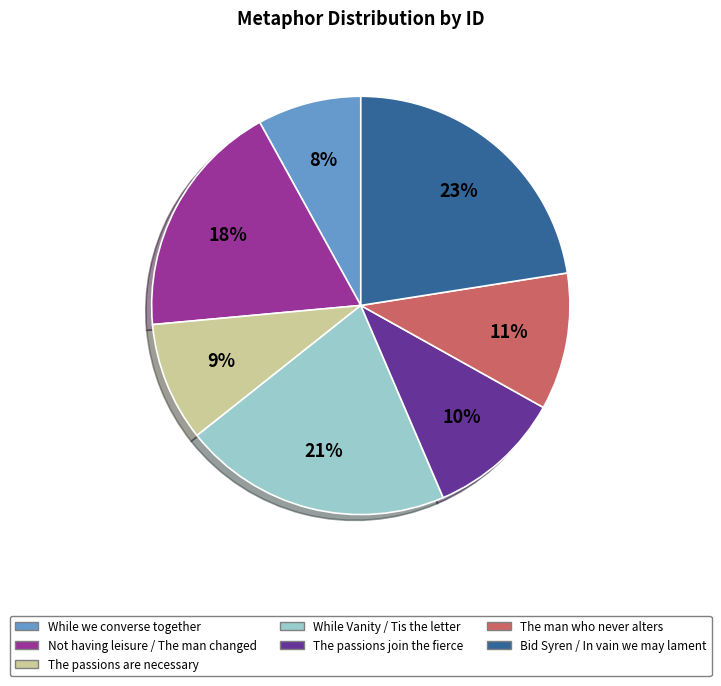

To the nearest percent, what portion does The passions are necessary represent?

9%